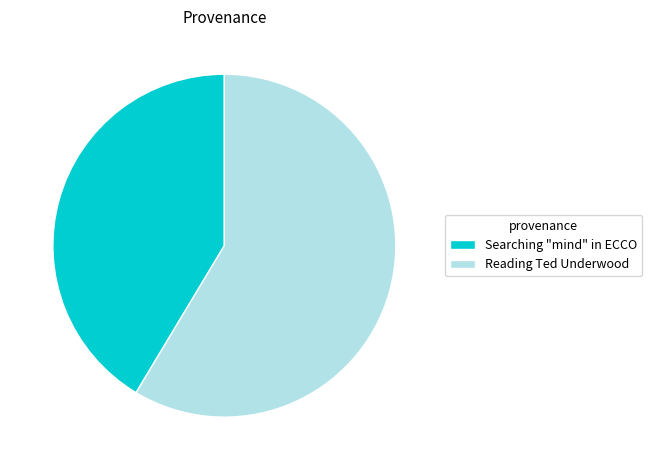

Is the sum of Reading Ted Underwood and Searching "mind" in ECCO greater than half?

Yes